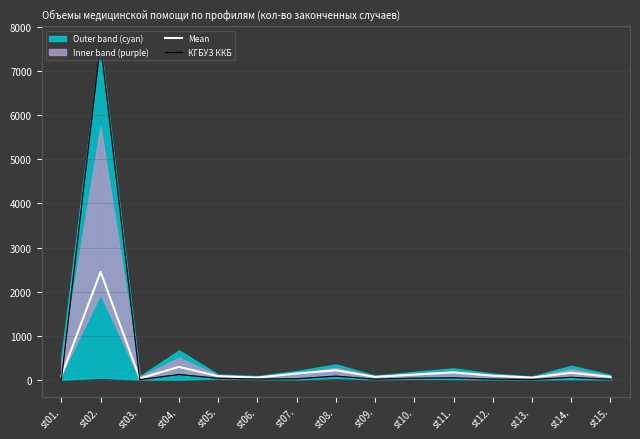

True or false: КГБУЗ ККБ has a value of 24.8 at st07..

True